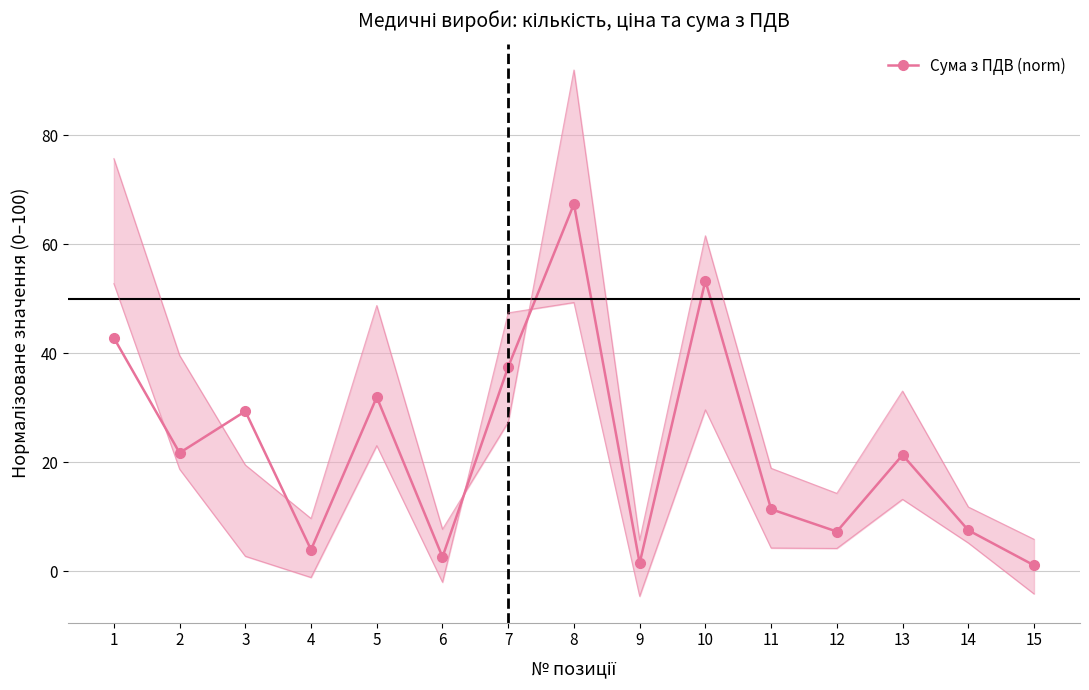

The chart shows a value of 0.6 at 6. True or false?

False